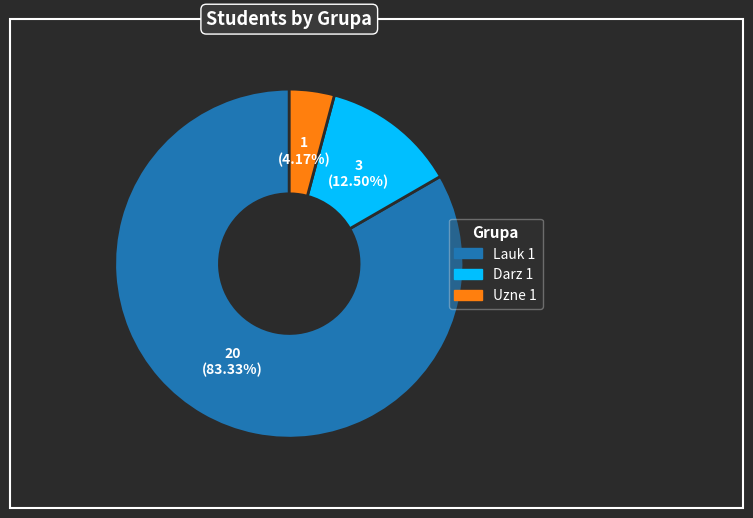

Which category has the biggest portion of the pie?

Lauk 1